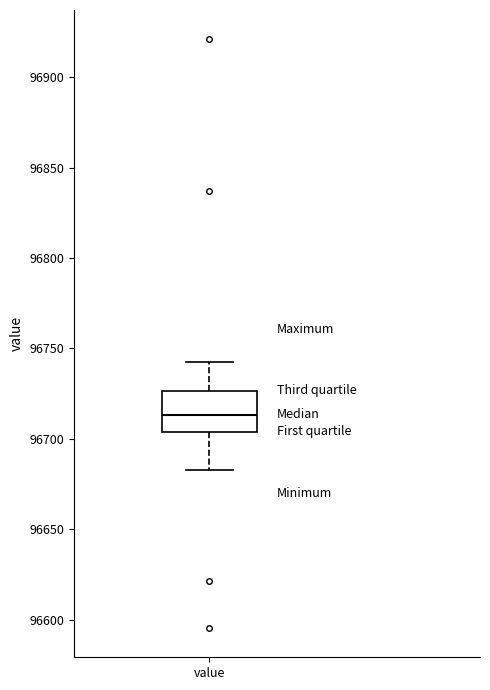

Read this box plot against the y-axis: the position of the median line, the range covered by the box, and the ends of both whiskers. The values are not printed on the chart, so give them approximately, as read against the axis.

median 96715, box 96705 to 96725, whiskers 96685 to 96740